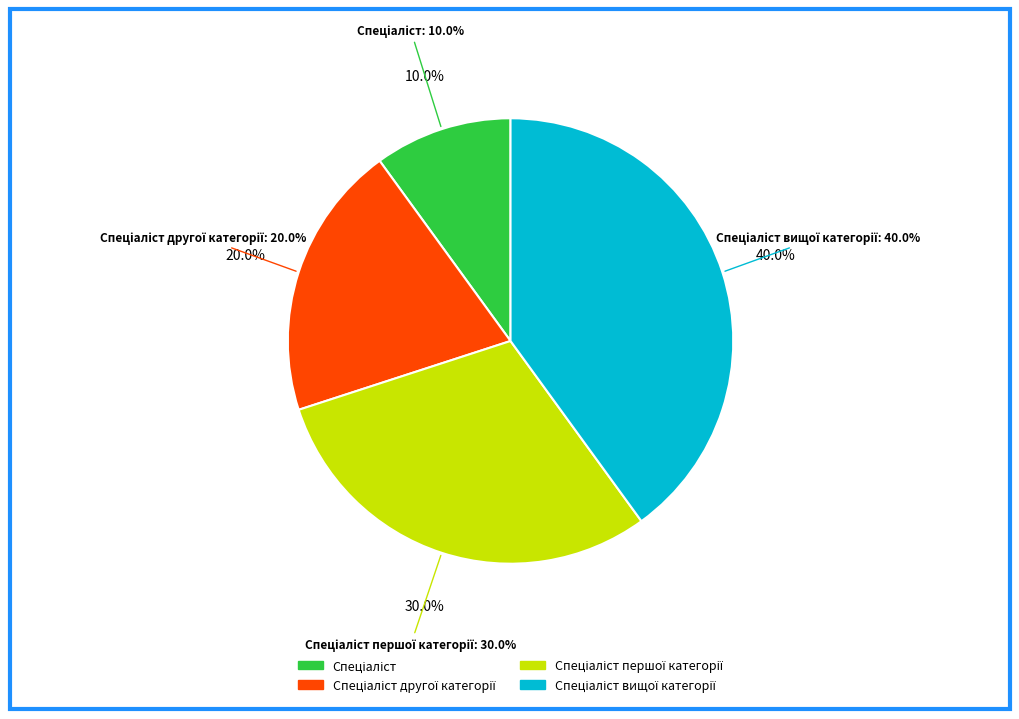

How many segments does this pie chart have?

4